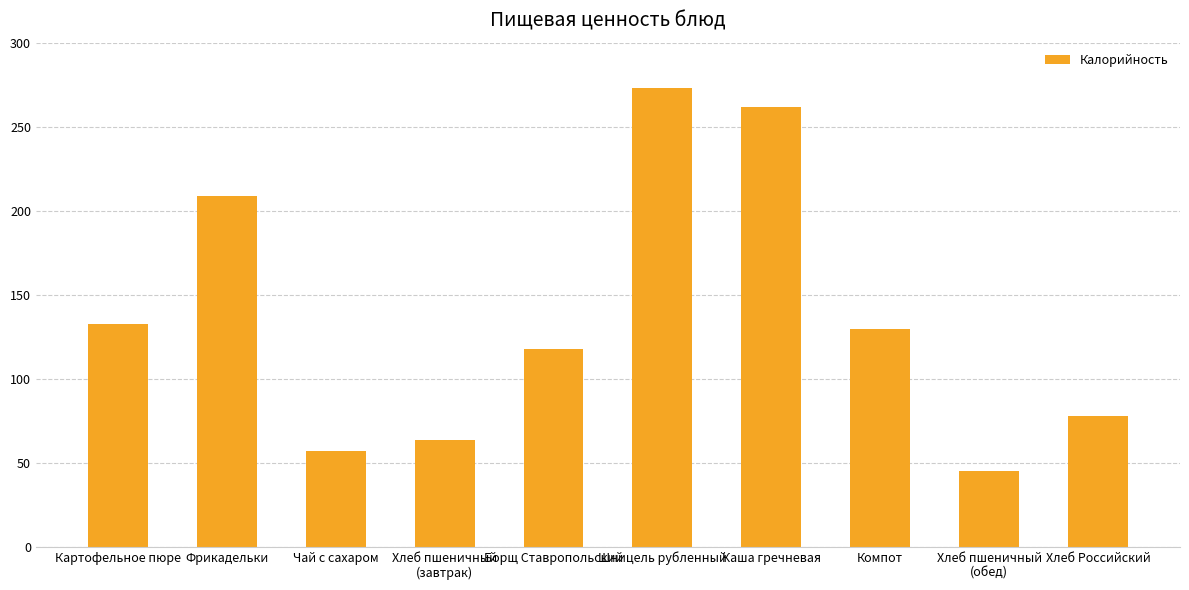

What is the approximate value at Хлеб пшеничный
(обед)?

45.0